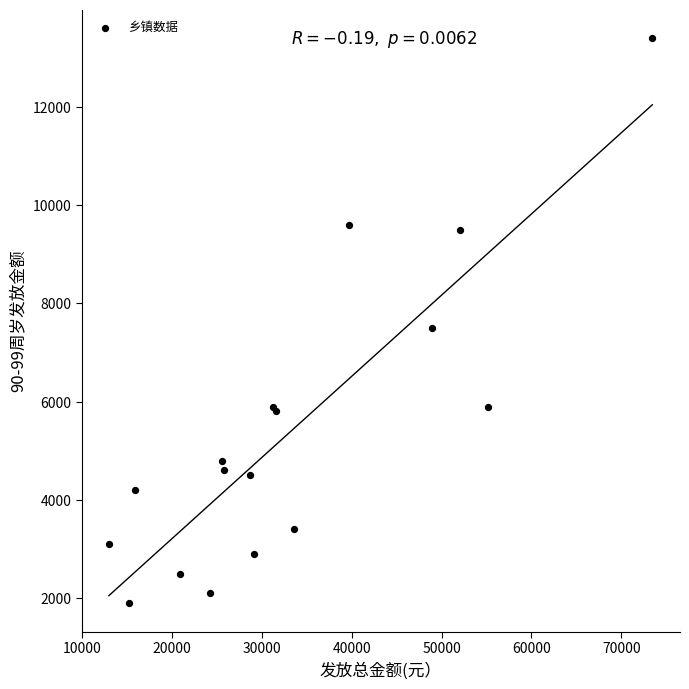

What Y value in the scatter plot is closest to 7650?

7500